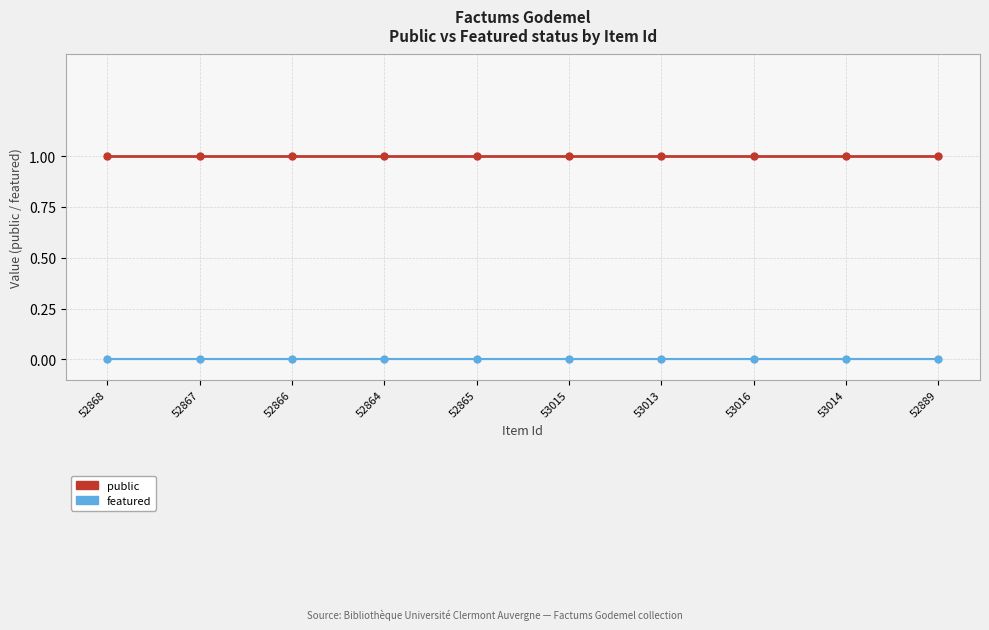

What are all the series names shown in the legend?

public, featured